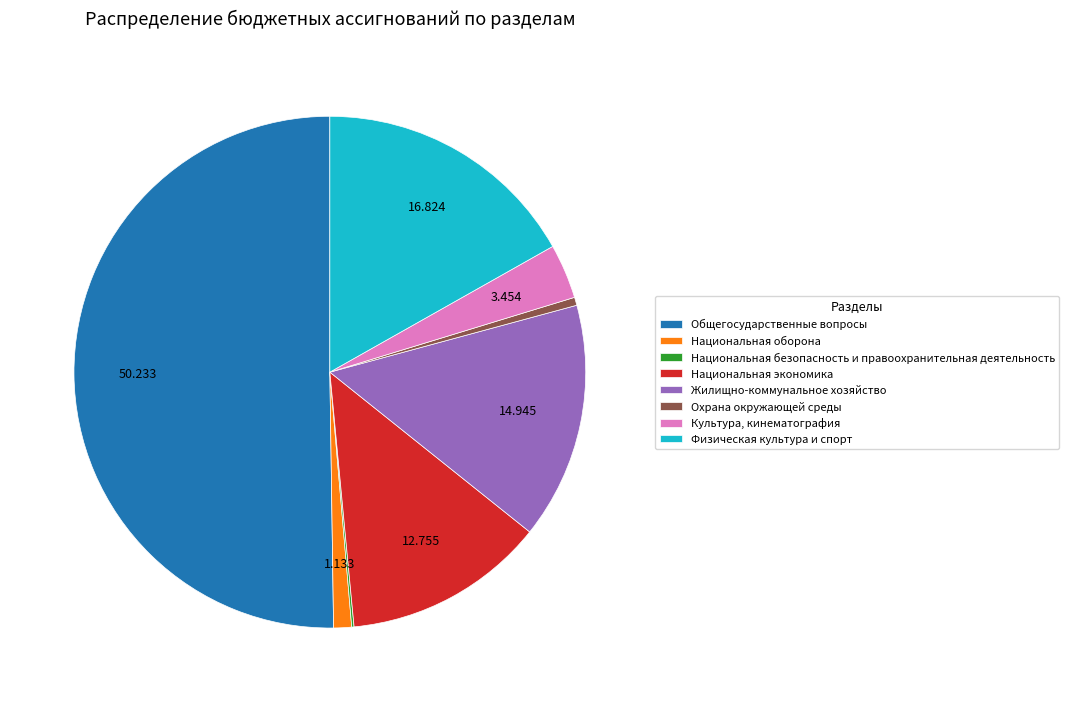

Which slice is the largest?

Общегосударственные вопросы